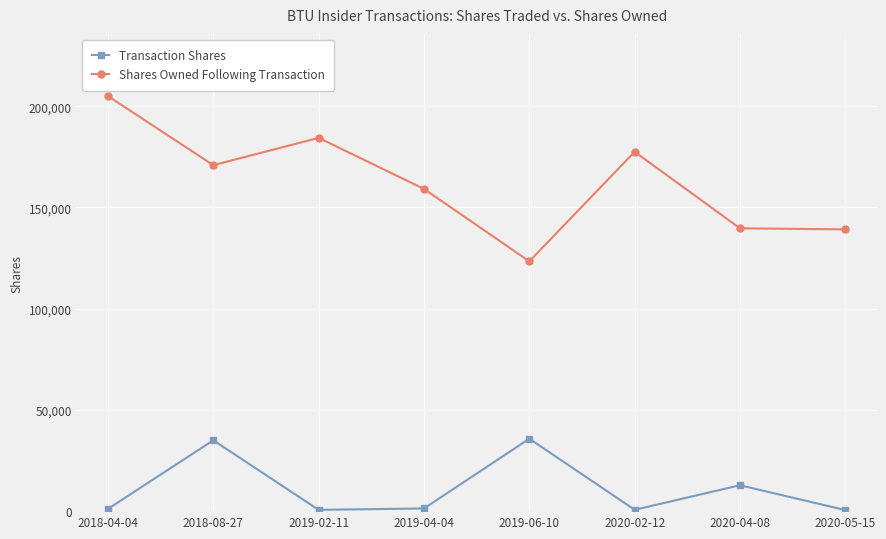

How many values in the Transaction Shares series are below 1323?

4